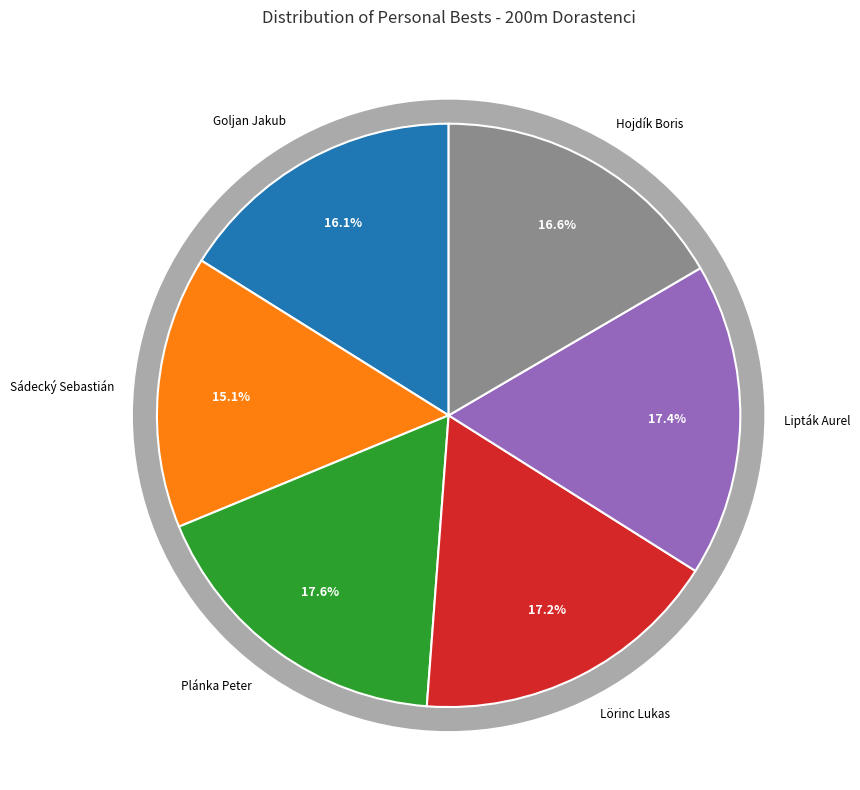

Rank the categories by value from lowest to highest.

Sádecký Sebastián, Goljan Jakub, Hojdík Boris, Lörinc Lukas, Lipták Aurel, Plánka Peter